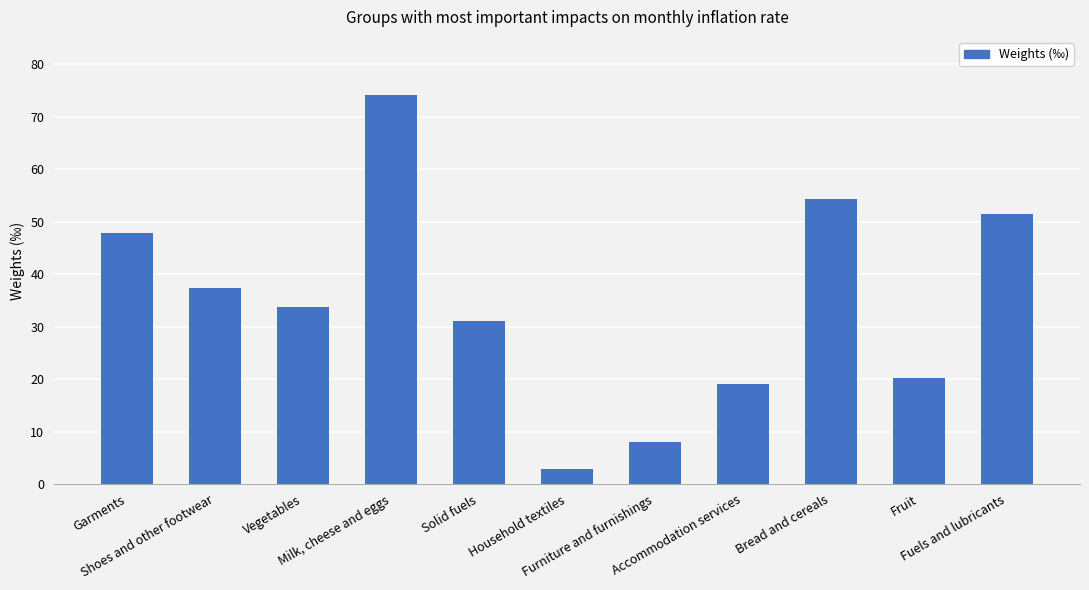

Reading right to left, what are all the values shown in this chart?

Fuels and lubricants=51.4	Fruit=20.3	Bread and cereals=54.3	Accommodation services=19.0	Furniture and furnishings=8.1	Household textiles=2.8	Solid fuels=31.0	Milk, cheese and eggs=74.1	Vegetables=33.7	Shoes and other footwear=37.4	Garments=47.9